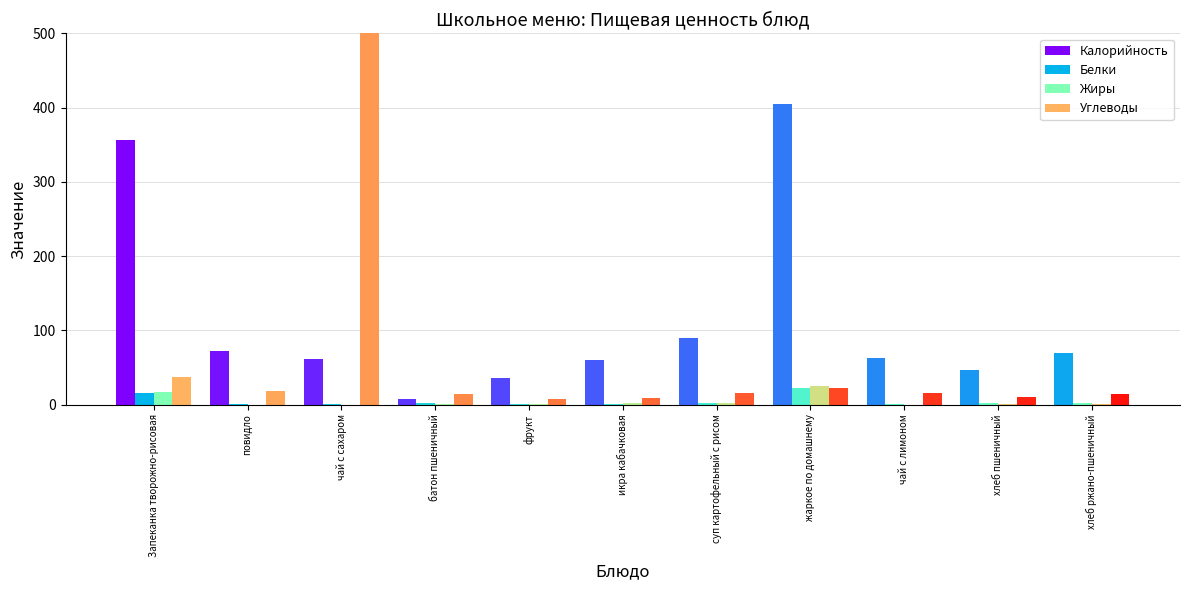

Is the value of Белки at жаркое по домашнему greater than the value of Калорийность at батон пшеничный?

Yes